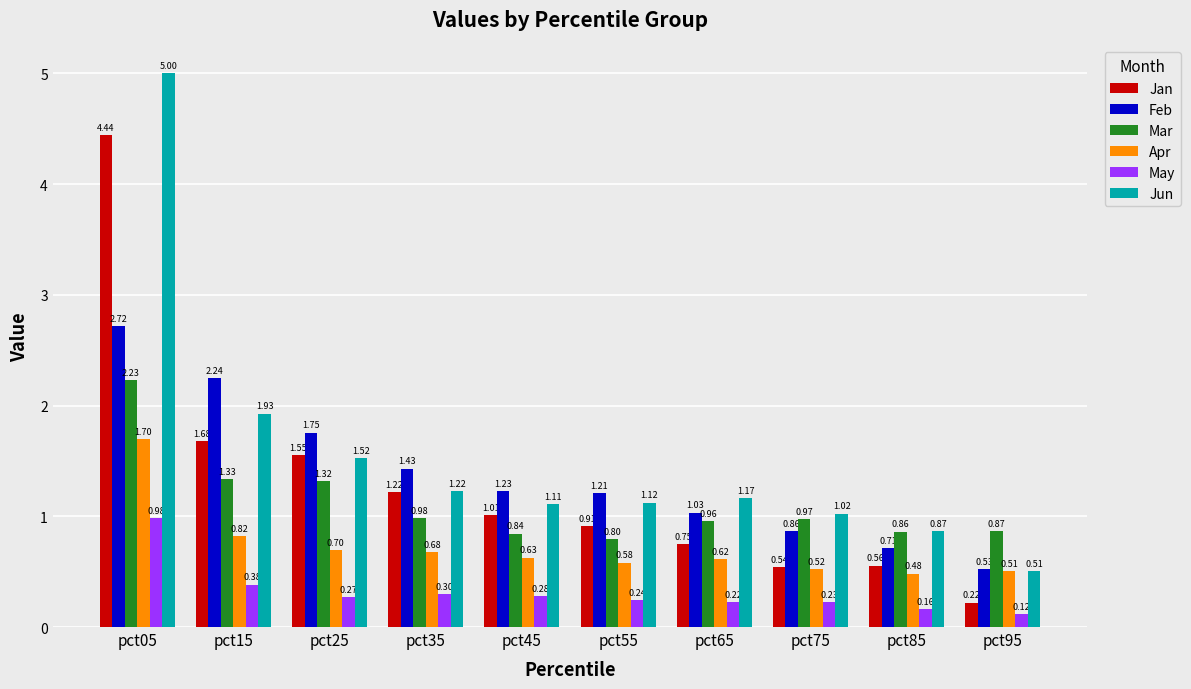

How many bars are there in total?

60